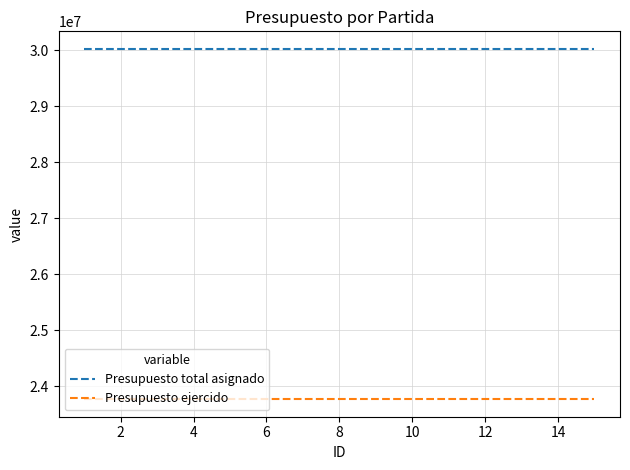

What is the sum of all Presupuesto ejercido values?

356544100.1